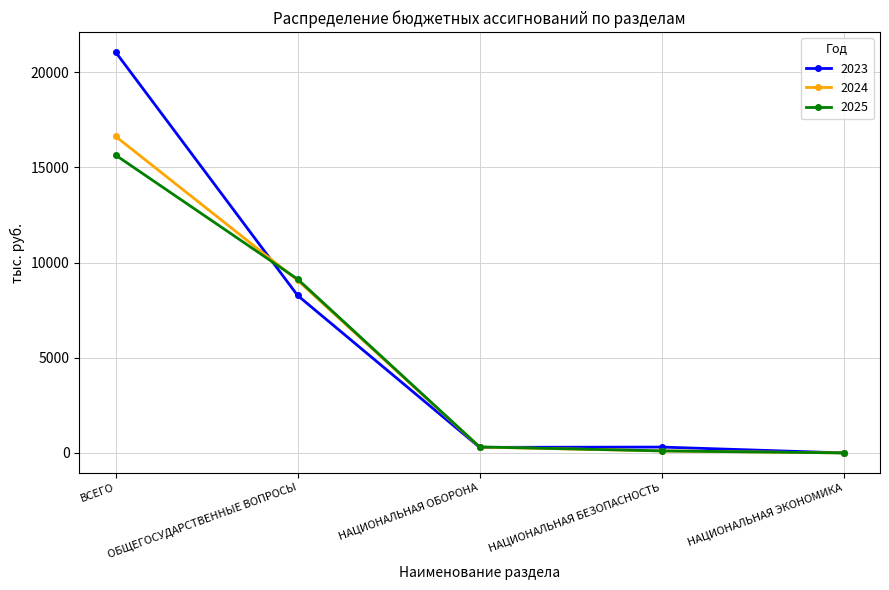

What is the maximum value for 2025?

15641.1